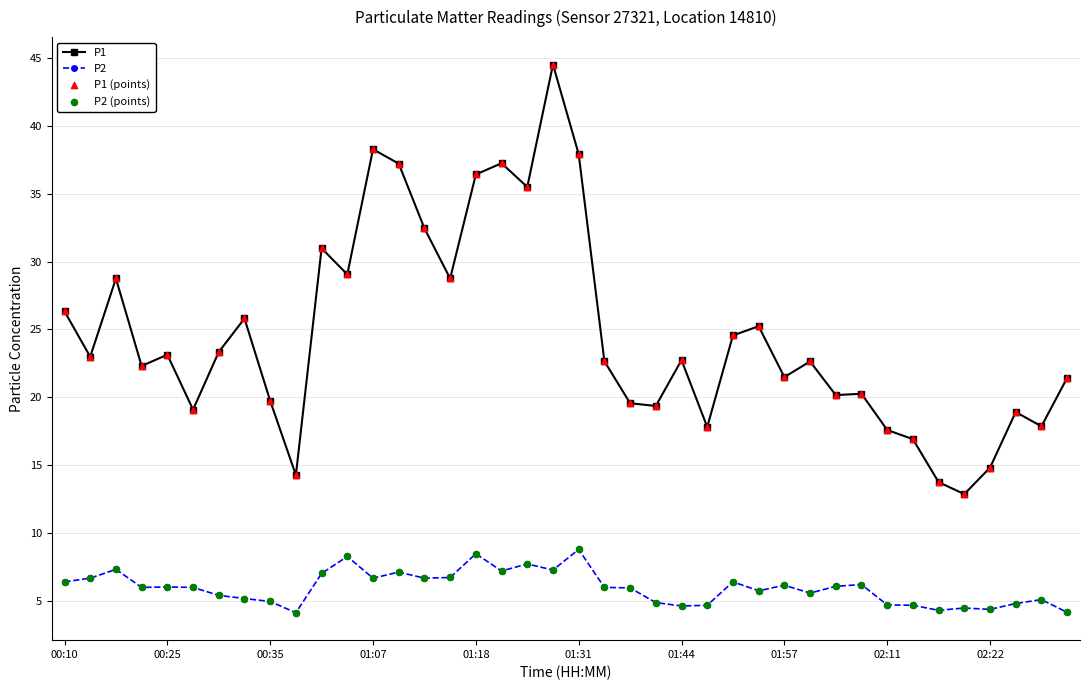

Which series has the largest total across all categories?

P1